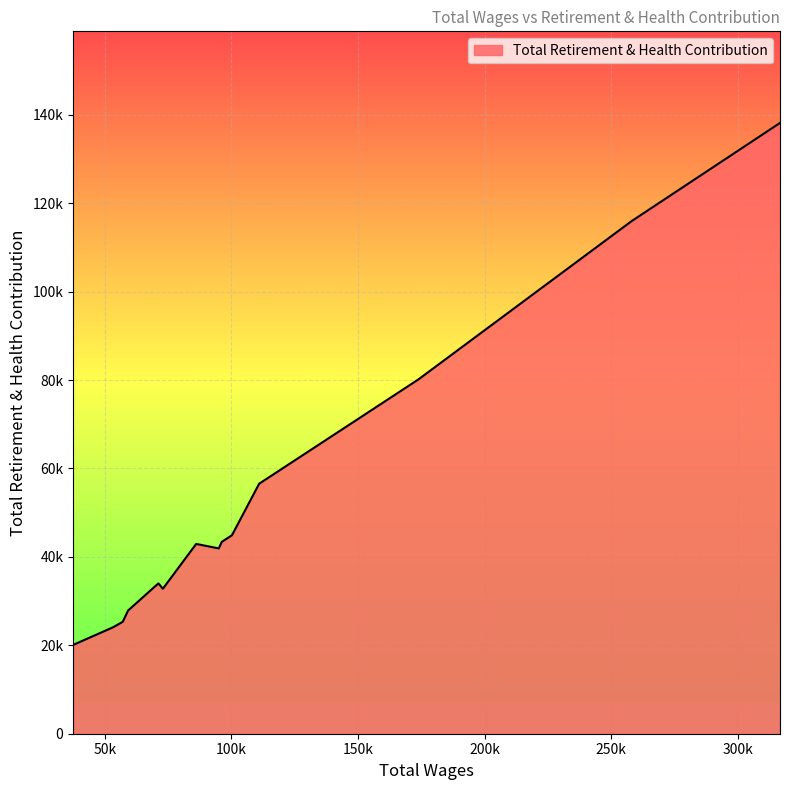

At which category does the chart reach its minimum across all series?

37446.0